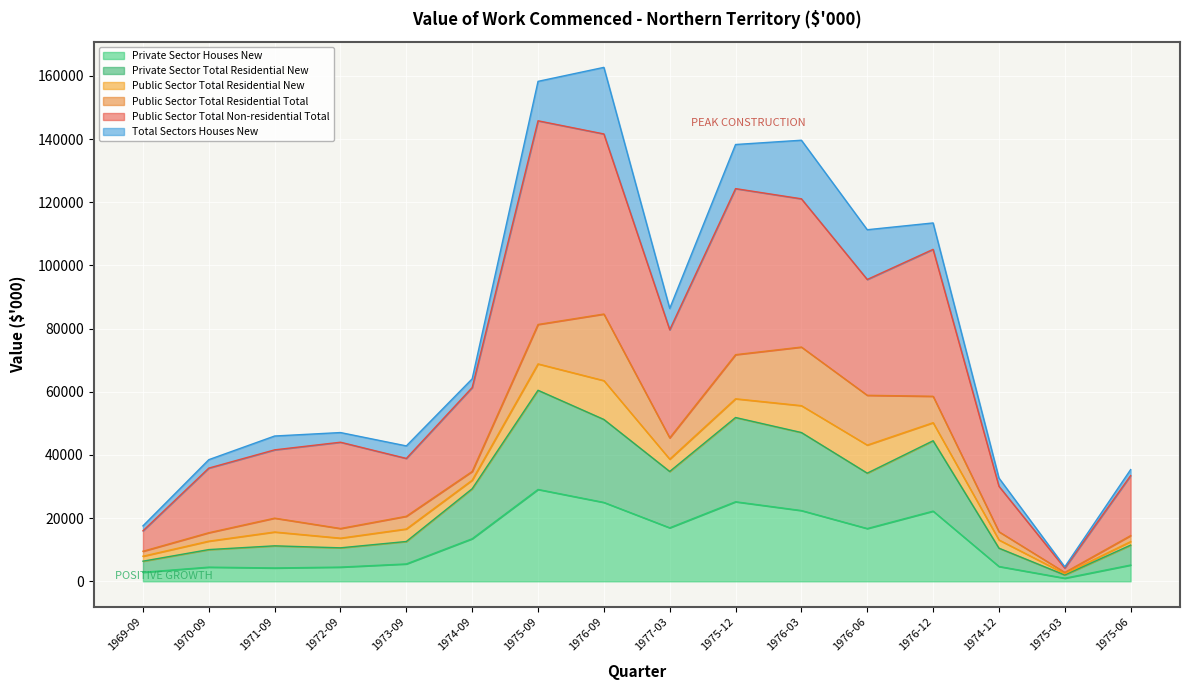

At which label does Private Sector Houses New reach its peak?

1975-09